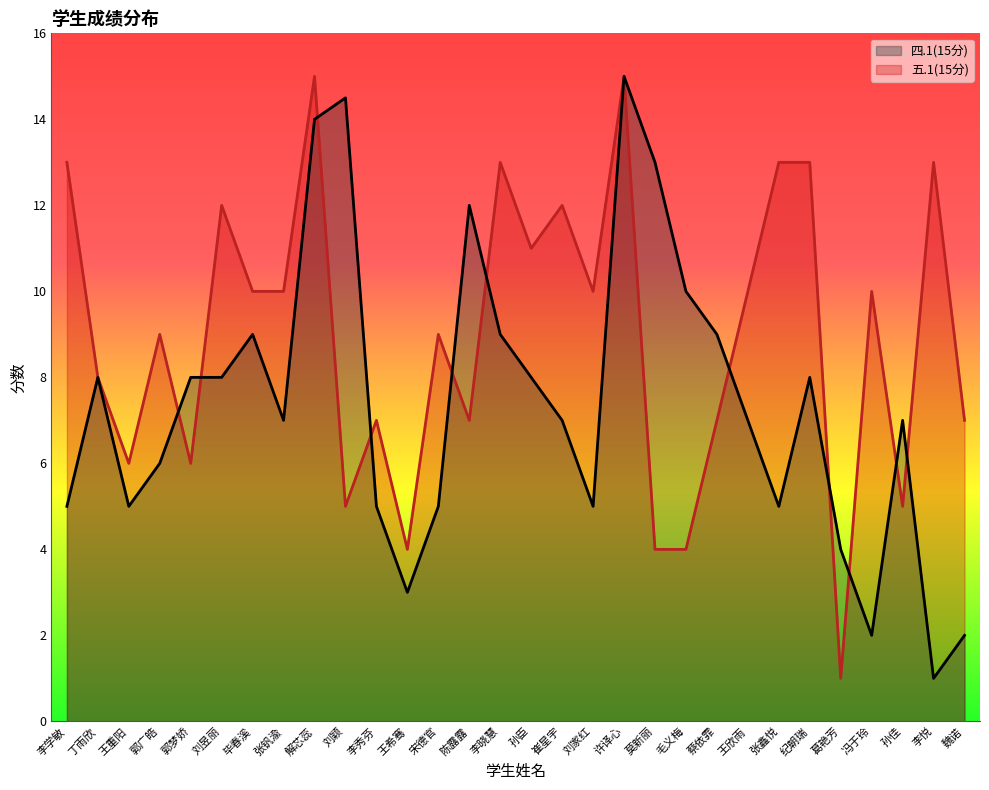

What are all the series names shown in the legend?

四.1(15分), 五.1(15分)